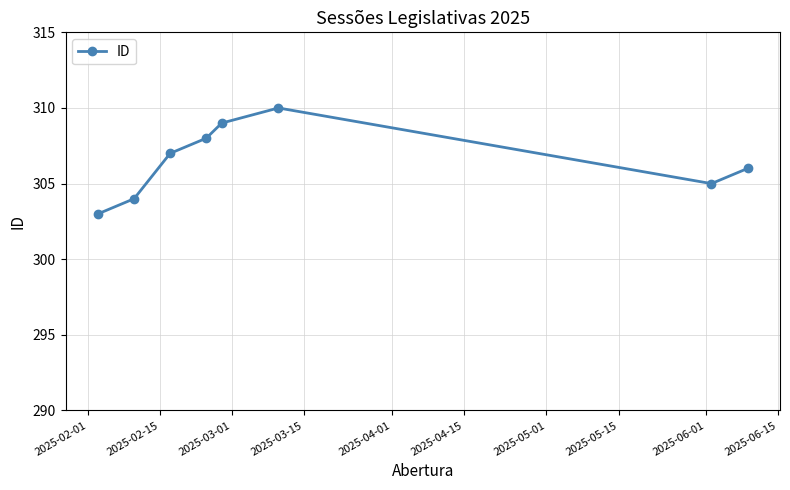

What is the maximum value shown in the chart?

310